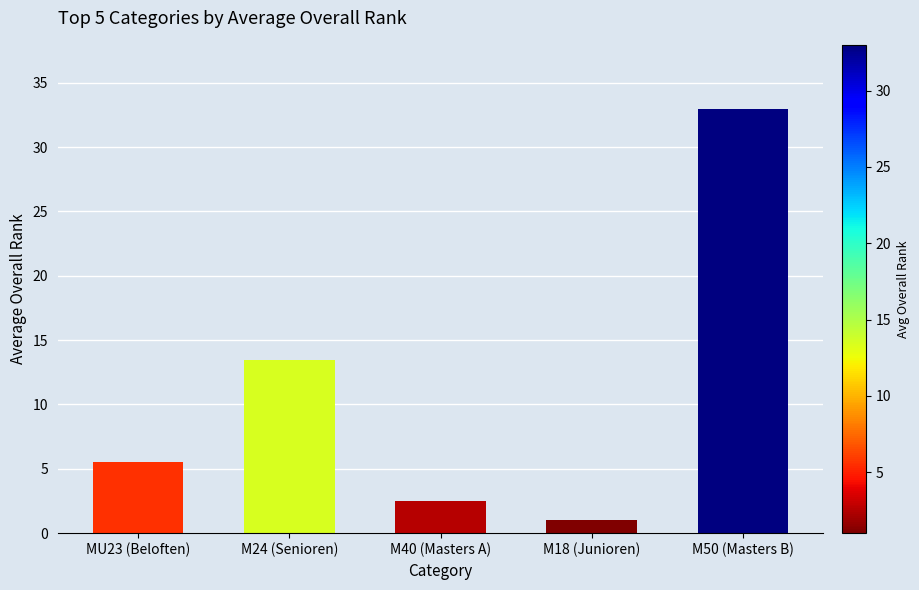

Rank the categories by value from highest to lowest.

M50 (Masters B), M24 (Senioren), MU23 (Beloften), M40 (Masters A), M18 (Junioren)